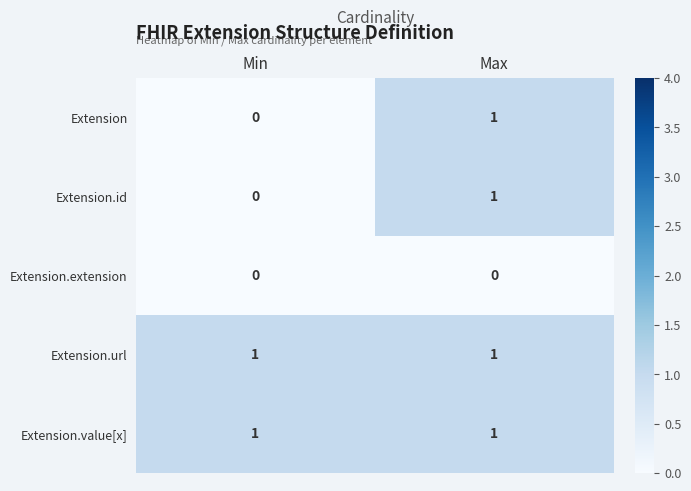

List the labels in order of Extension.id value, largest first.

Max, Min